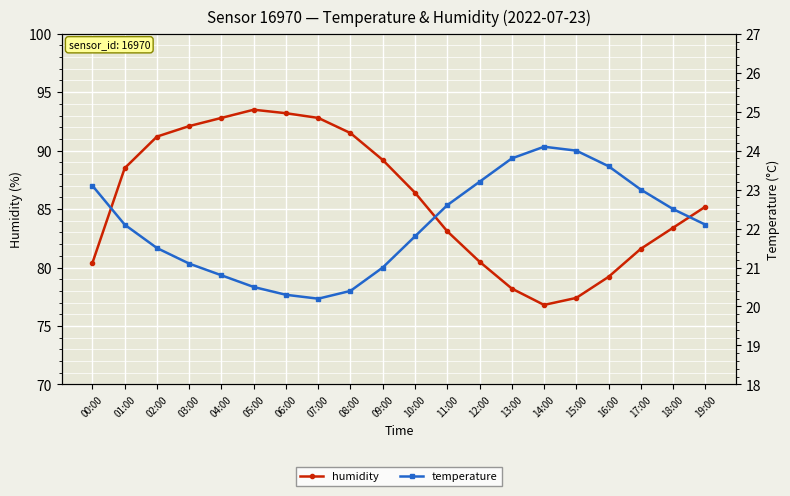

What is the sum of all temperature values?

441.7